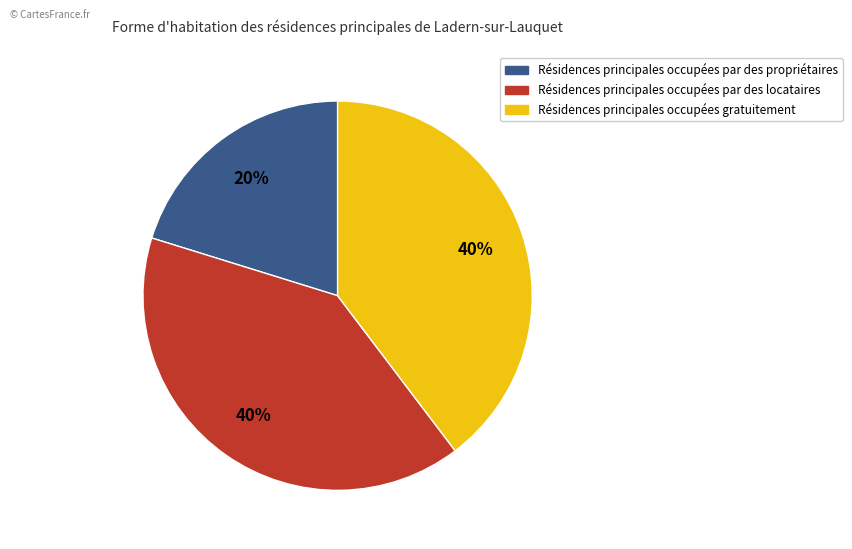

Does any single category account for the majority?

No